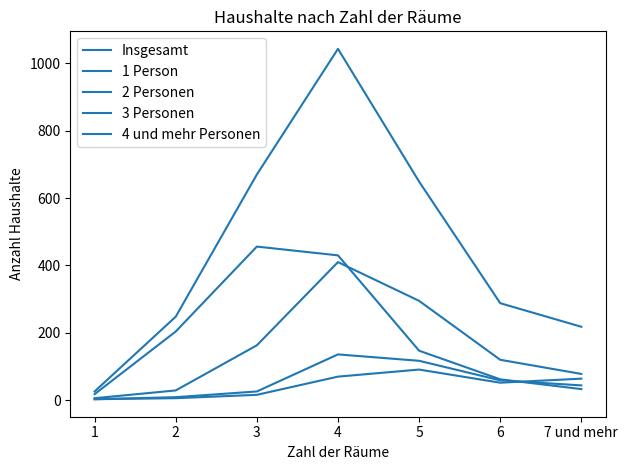

What is the label of the 2nd point from the left?

2